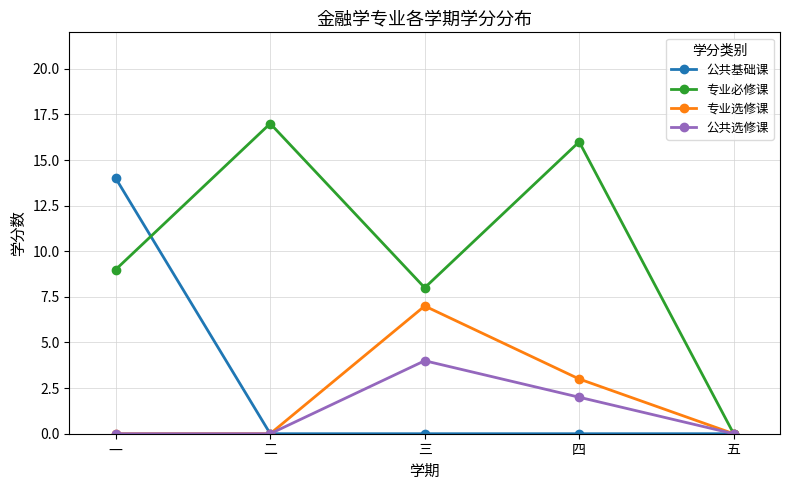

True or false: 专业选修课 has more than 0 interior local peaks.

True